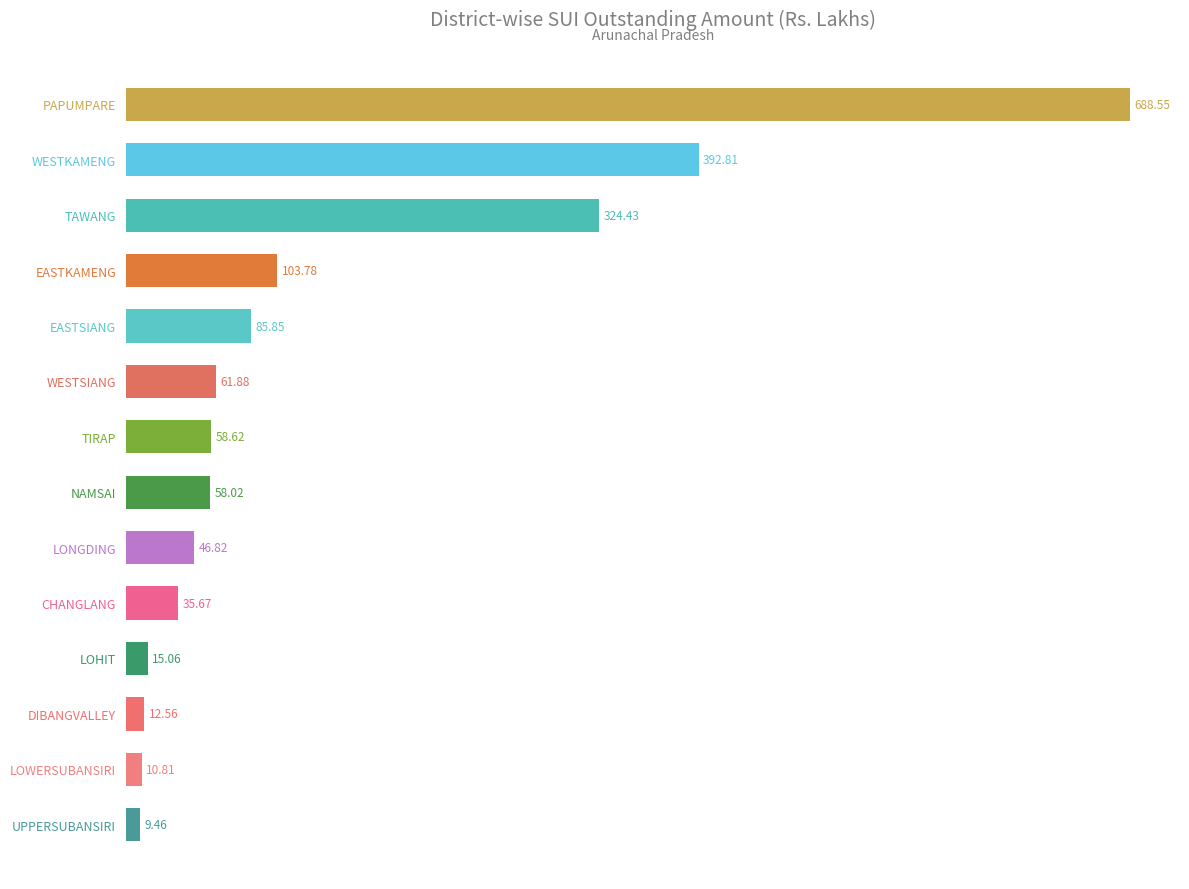

What is the smallest value displayed?

9.5